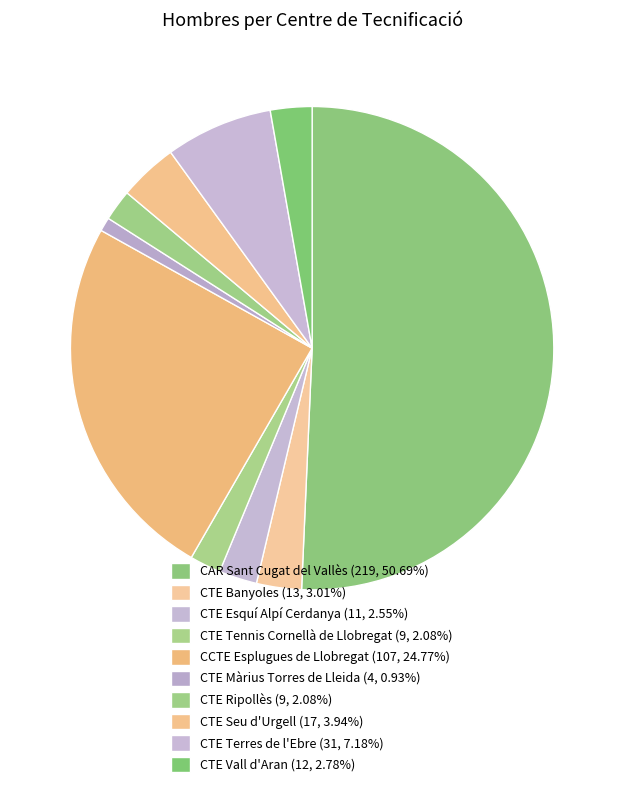

What is the total percentage of CTE Vall d'Aran and CAR Sant Cugat del Vallès?

53.5%